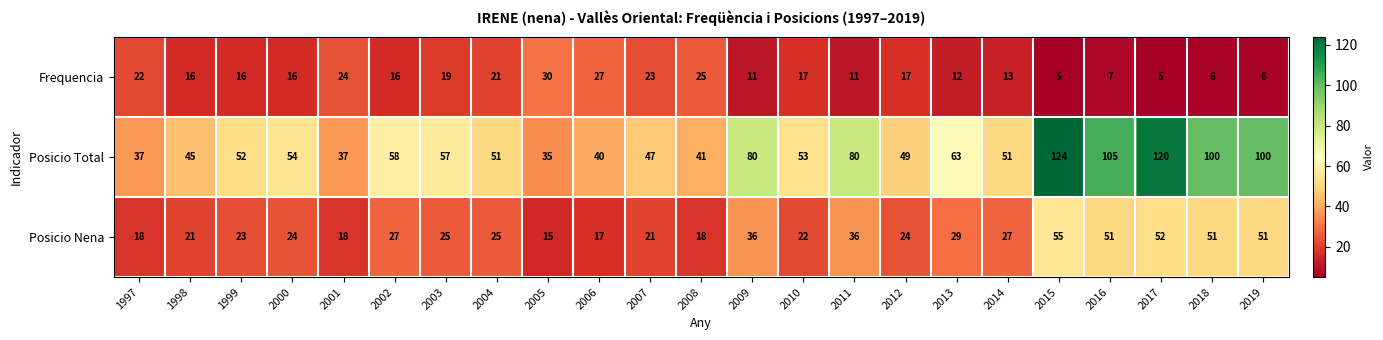

Which series has the largest total across all categories?

Posicio Total